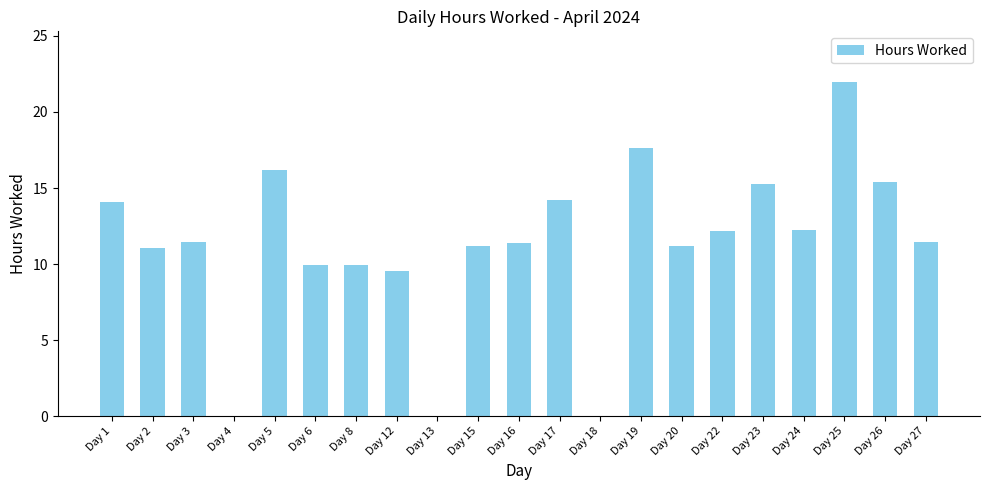

True or false: the data shows 14.1 at Day 1.

True